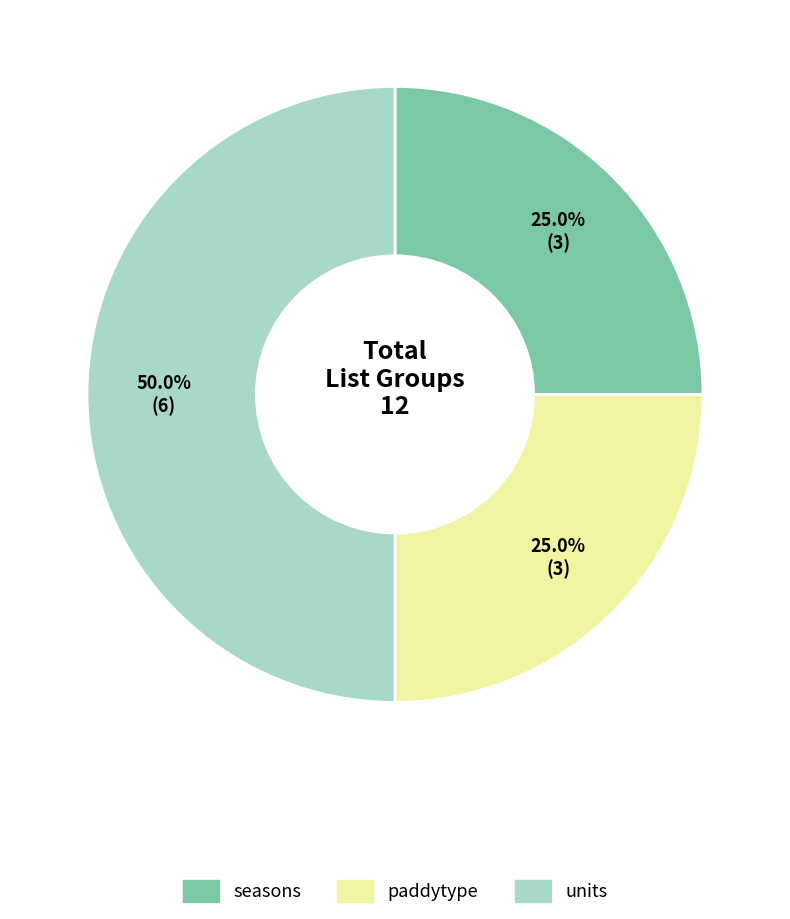

True or false: paddytype accounts for 25% of the total.

True